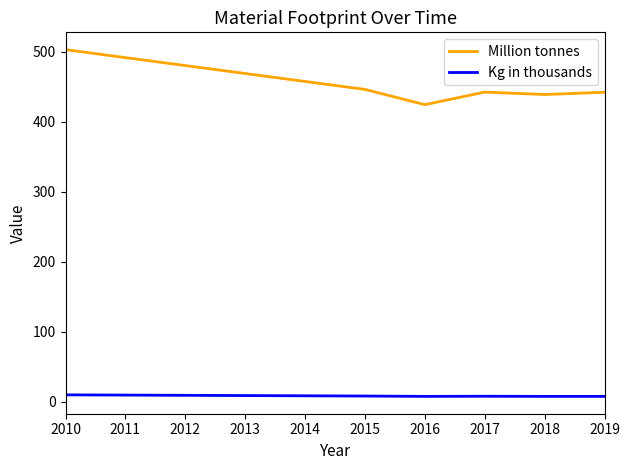

What is the approximate value of Kg in thousands at 2010?

9.8